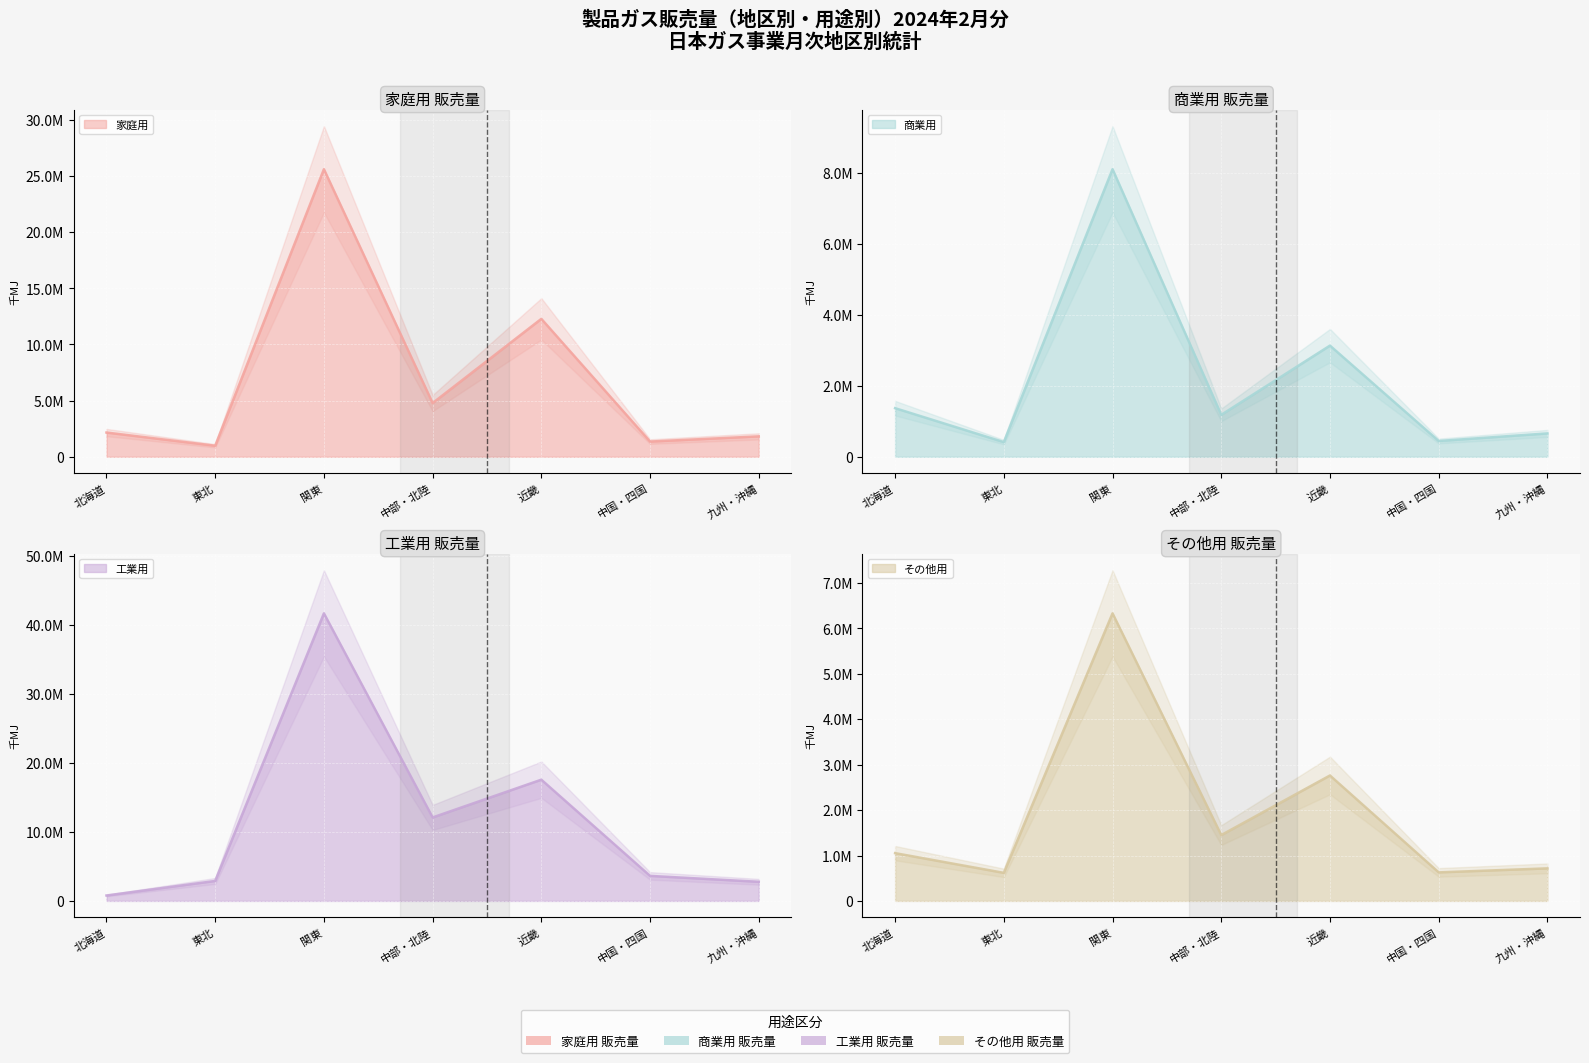

How many values in the 工業用 series are below 3630064?

3